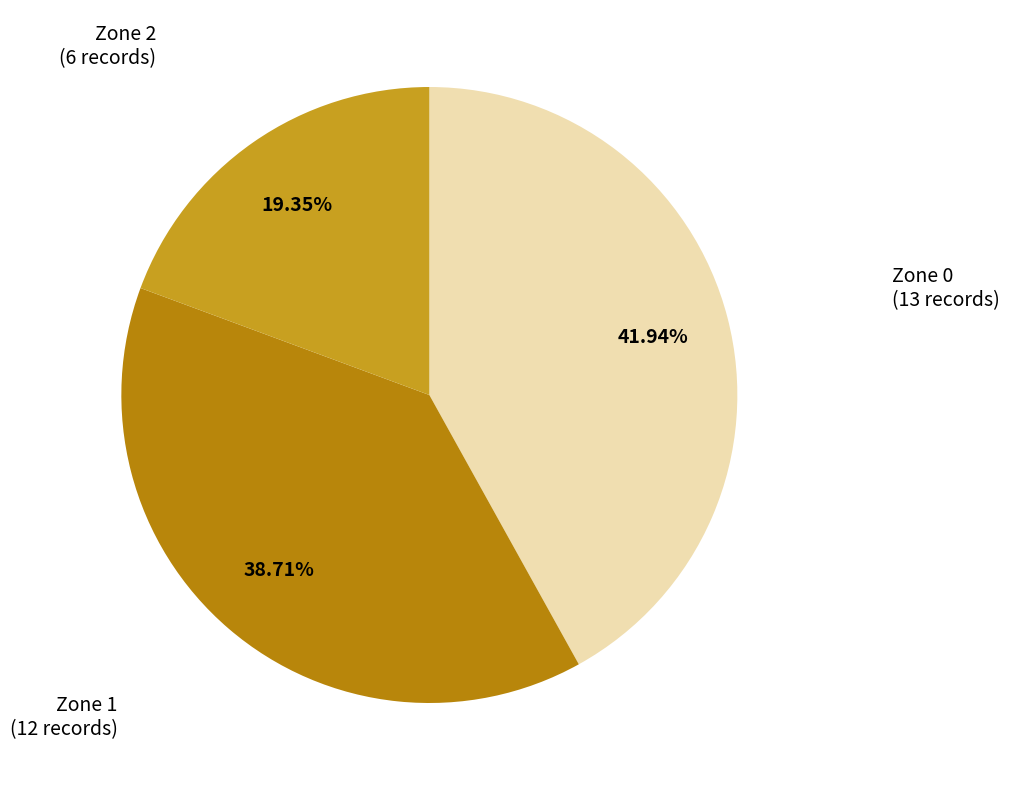

The Zone 2 slice represents 13% of the pie. True or false?

False